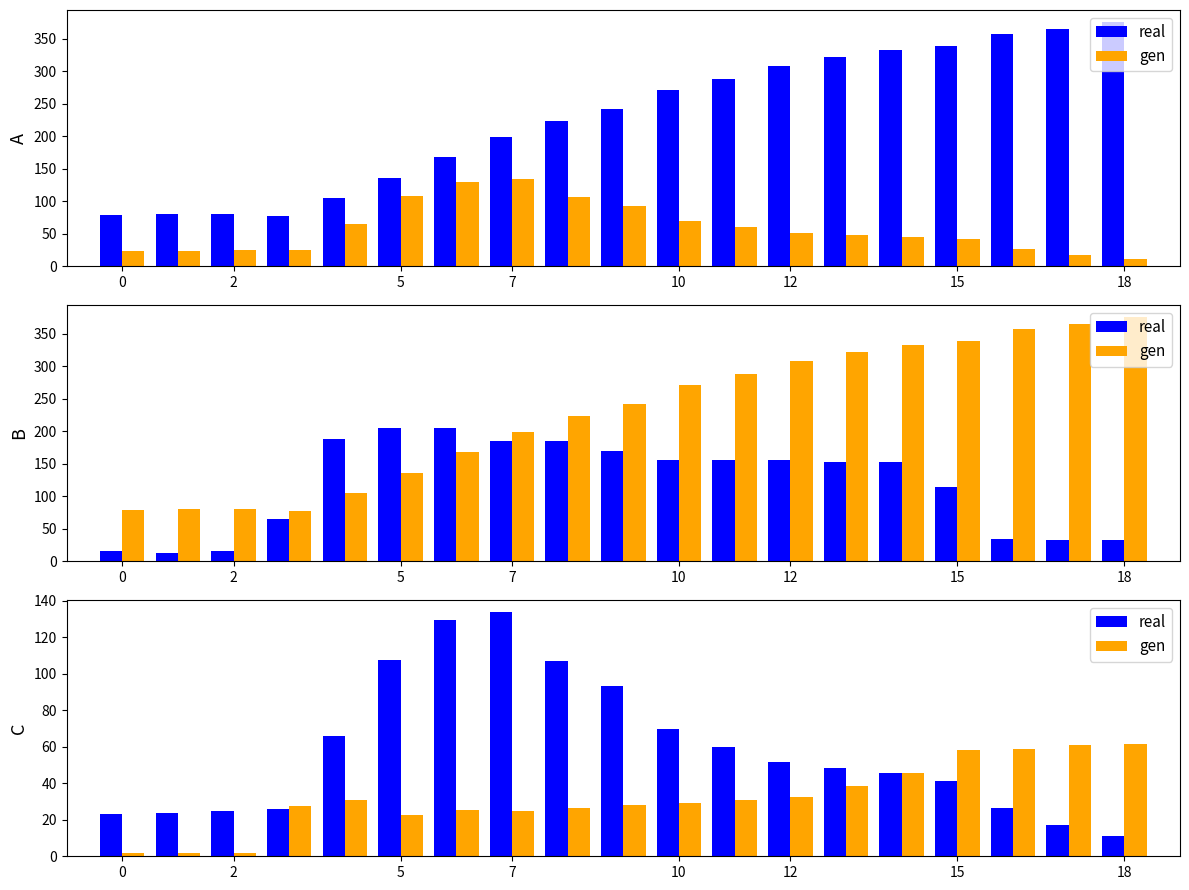

True or false: gen has a value of 18.1 at 7.

False